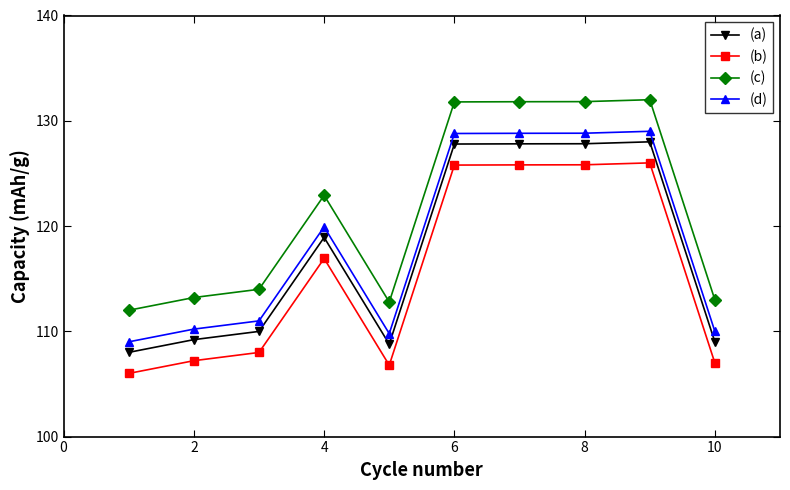

What is the difference between the second highest and second lowest values in the (a) series?

19.0